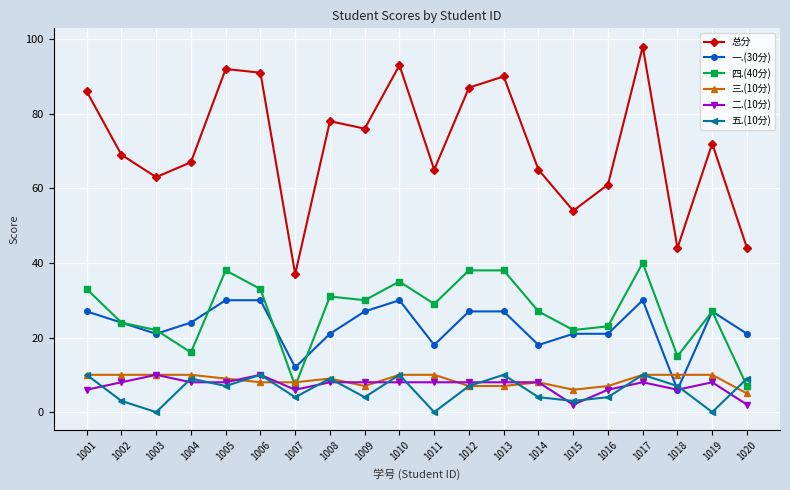

Reading left to right, what are all the values shown in this chart?

总分: 86	69	63	67	92	91	37	78	76	93	65	87	90	65	54	61	98	44	72	44
一.(30分): 27	24	21	24	30	30	12	21	27	30	18	27	27	18	21	21	30	6	27	21
四.(40分): 33	24	22	16	38	33	7	31	30	35	29	38	38	27	22	23	40	15	27	7
三.(10分): 10	10	10	10	9	8	8	9	7	10	10	7	7	8	6	7	10	10	10	5
二.(10分): 6	8	10	8	8	10	6	8	8	8	8	8	8	8	2	6	8	6	8	2
五.(10分): 10	3	0	9	7	10	4	9	4	10	0	7	10	4	3	4	10	7	0	9